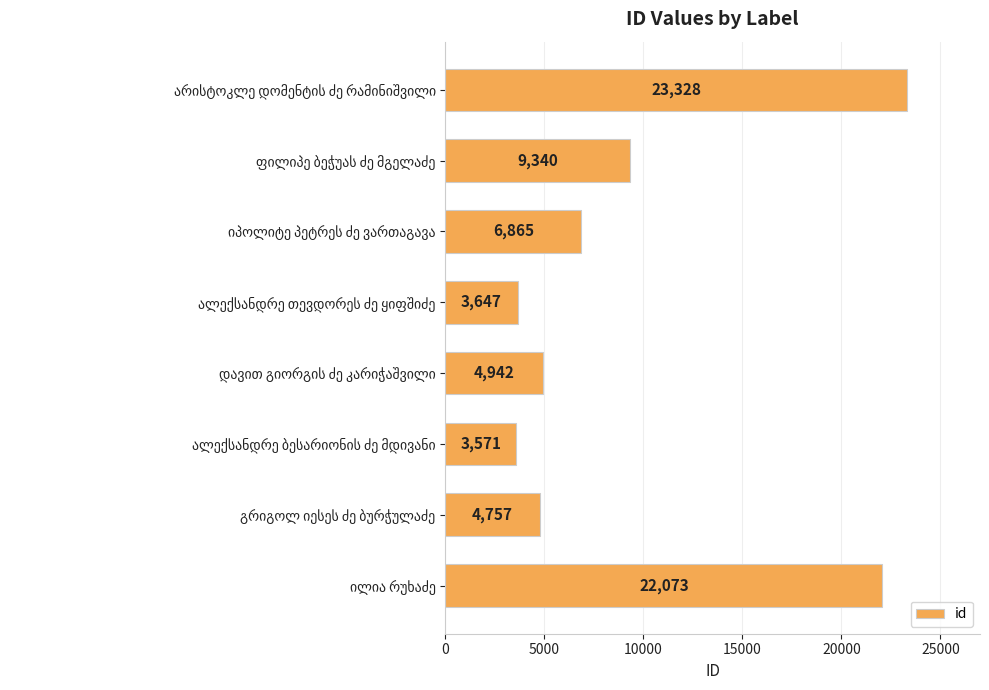

What is the maximum value shown in the chart?

23328